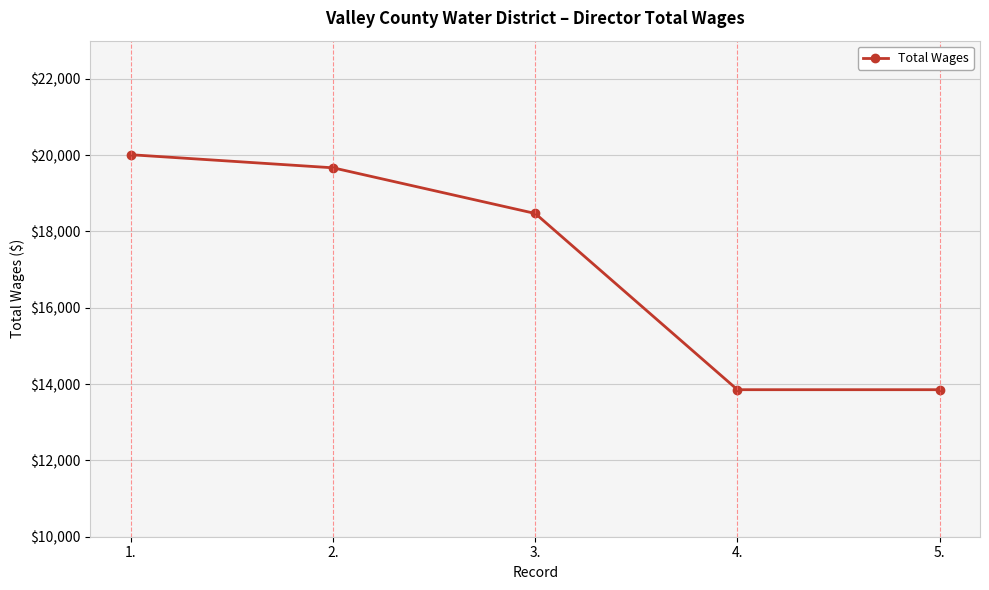

Is this an area chart (filled region under the line)?

No